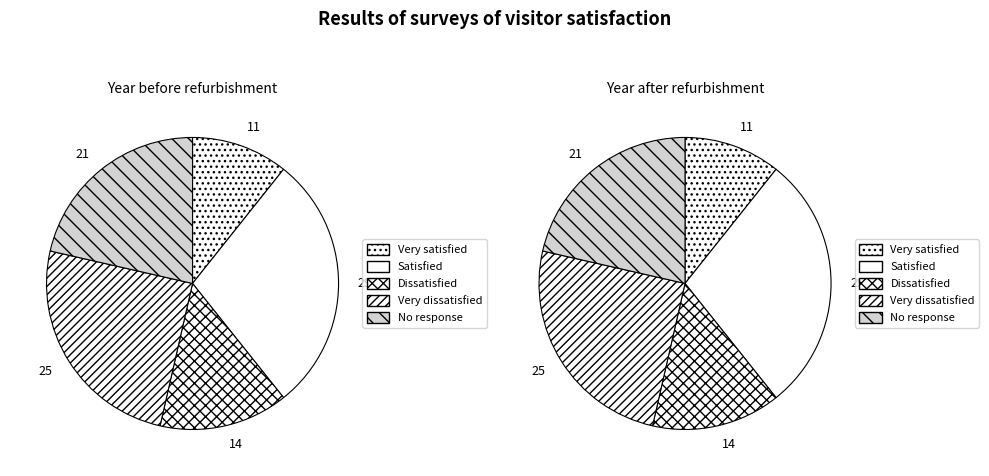

Is the sum of 3 and 1 greater than half?

No